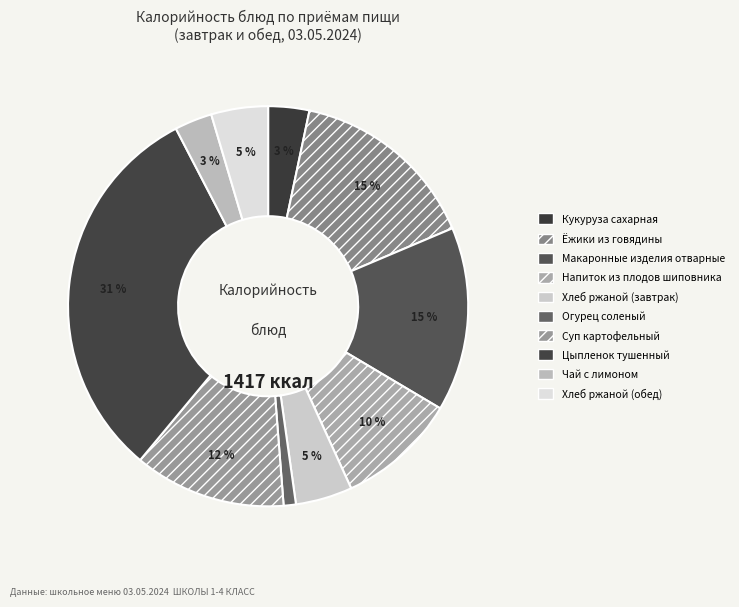

To the nearest percent, what portion does Суп картофельный represent?

12%